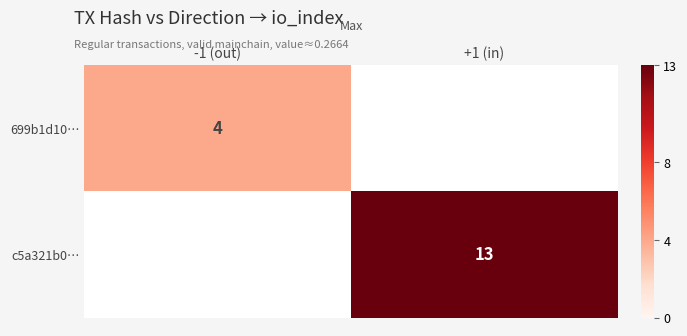

The c5a321b0… series shows 18.9 at +1 (in). True or false?

False